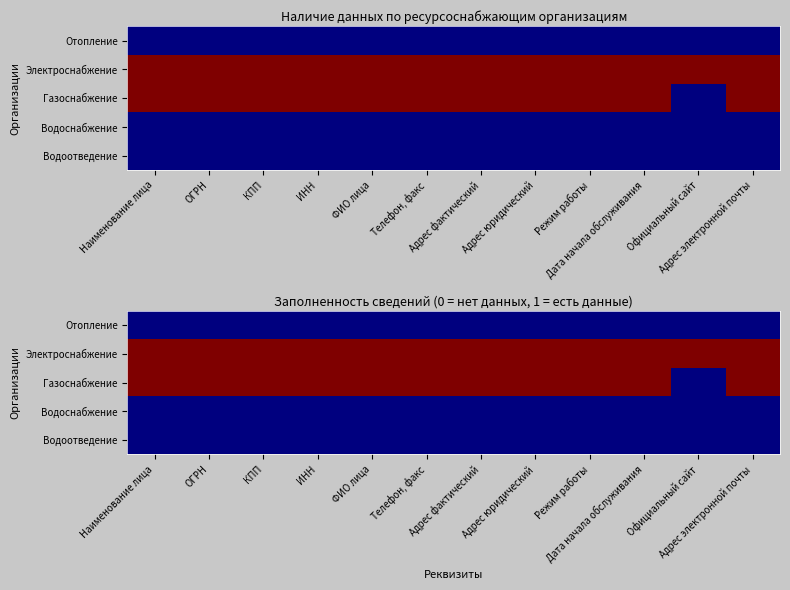

Which label corresponds to the largest value in the chart?

Наименование лица